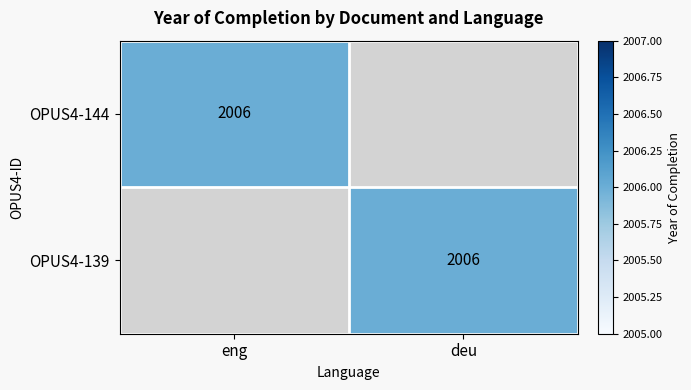

At how many categories does at least one series exceed 921?

2